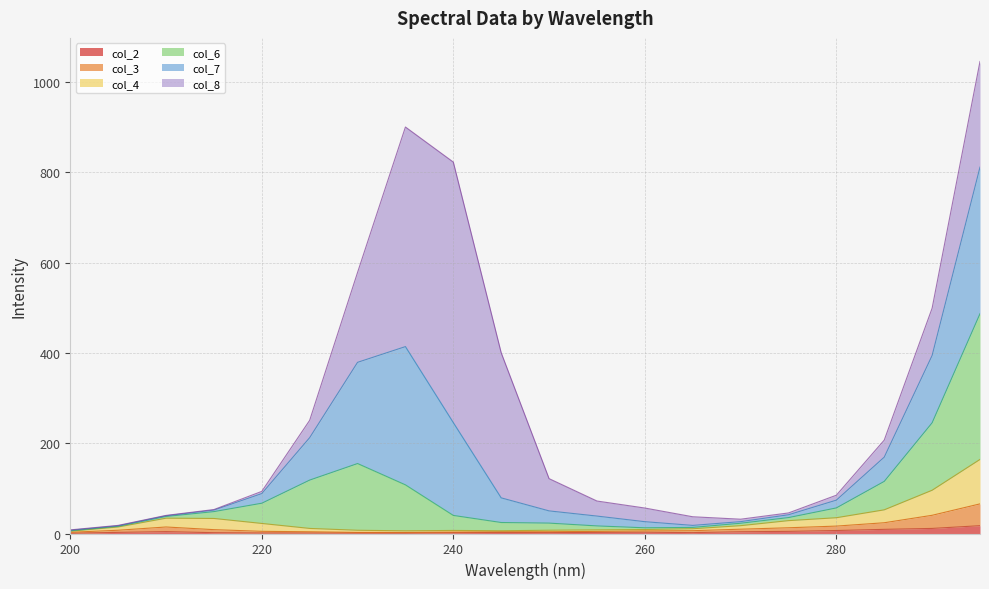

Does the chart have visible grid lines?

Yes